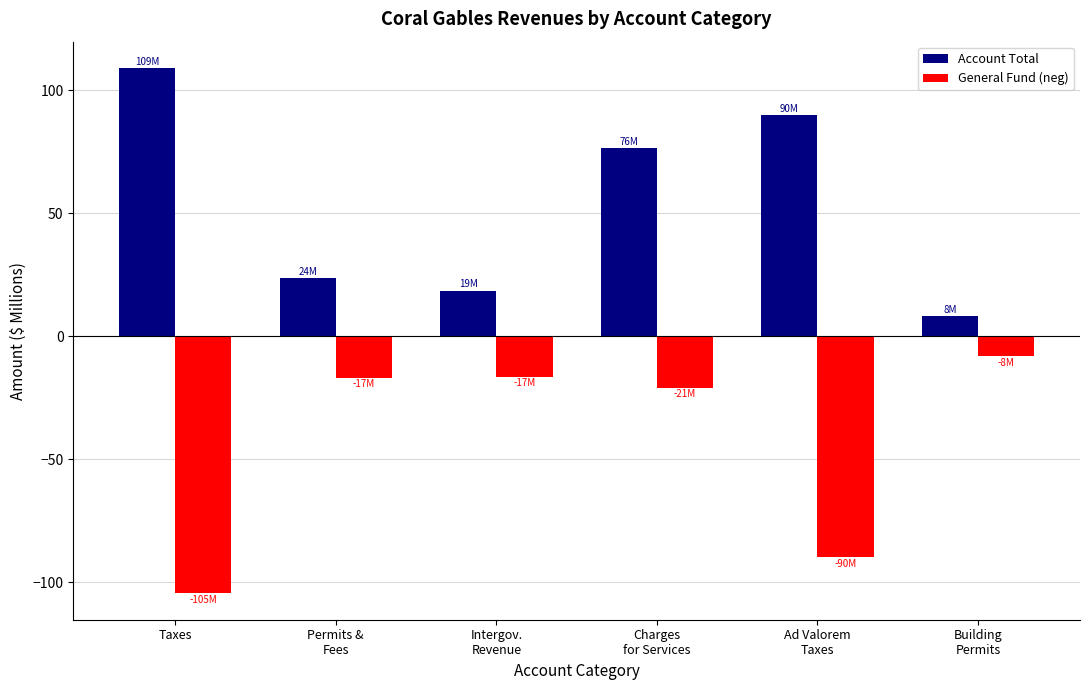

What is the sum of all General Fund (neg) values?

-257.3